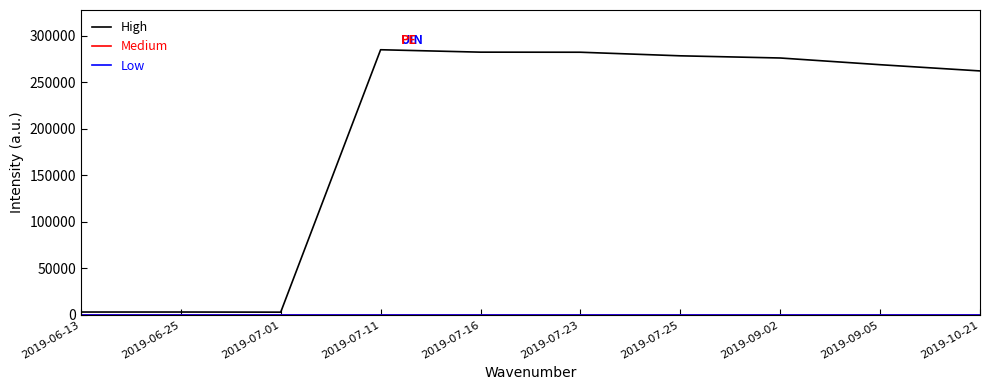

In High, how many points are higher than both neighbors (excluding endpoints)?

2